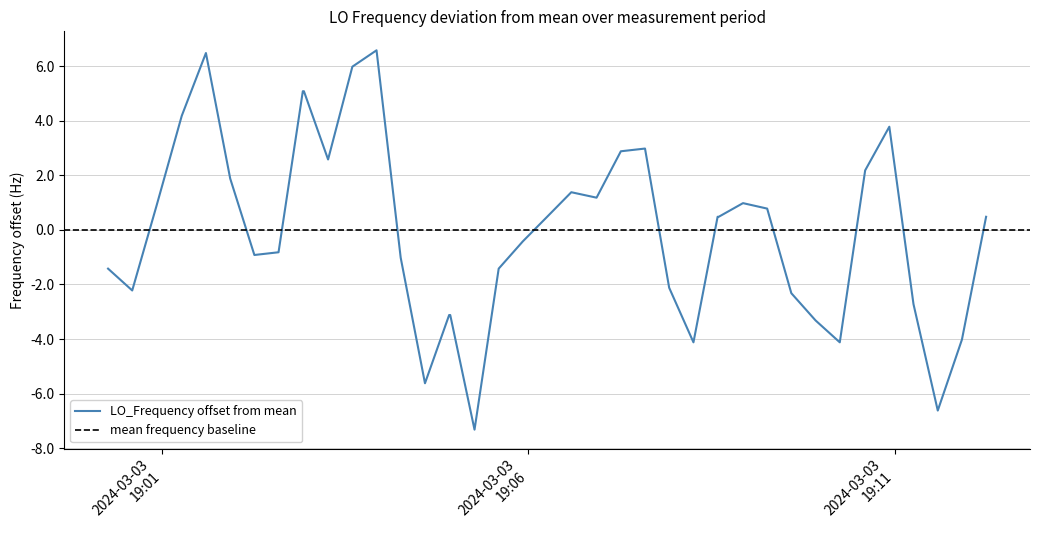

What is the lowest value of the LO_Frequency offset from mean series?

-7.3